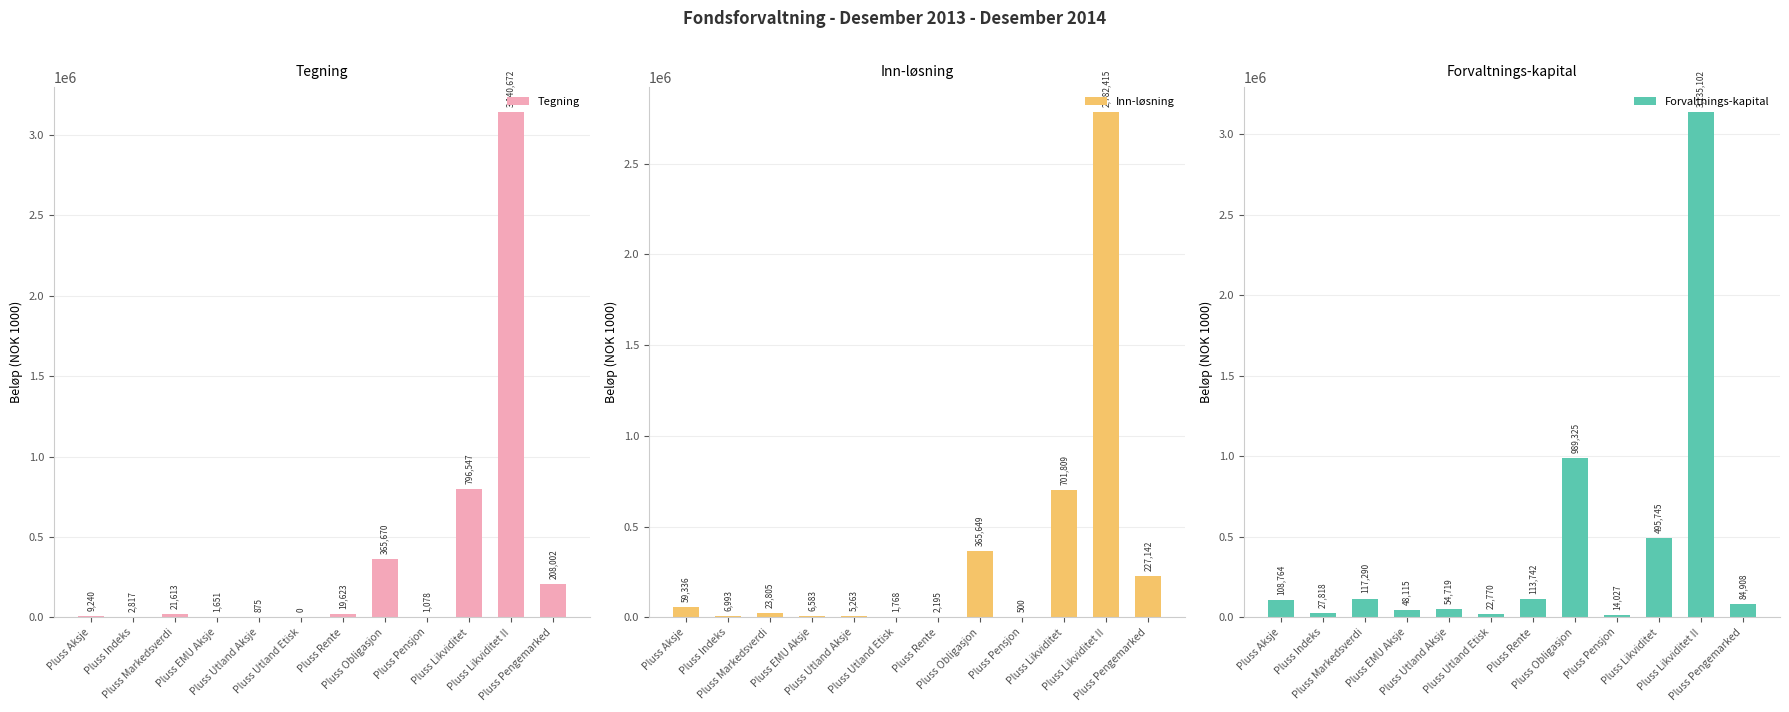

Reading left to right, transcribe all the data shown in this chart.

Tegning: 9240	2817	21613	1651	875	0	19623	365670	1078	796547	3140672	208002
Inn-løsning: 59336	6993	23805	6583	5263	1768	2195	365649	500	701809	2782415	227142
Forvaltnings-kapital: 108764	27818	117290	48115	54719	22770	113742	989325	14027	495745	3135102	84908